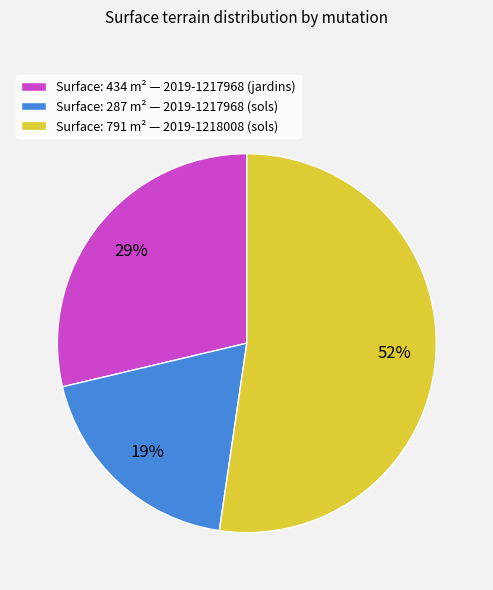

Is it true that Surface: 287 m² — 2019-1217968 (sols) is 19% of the pie?

True